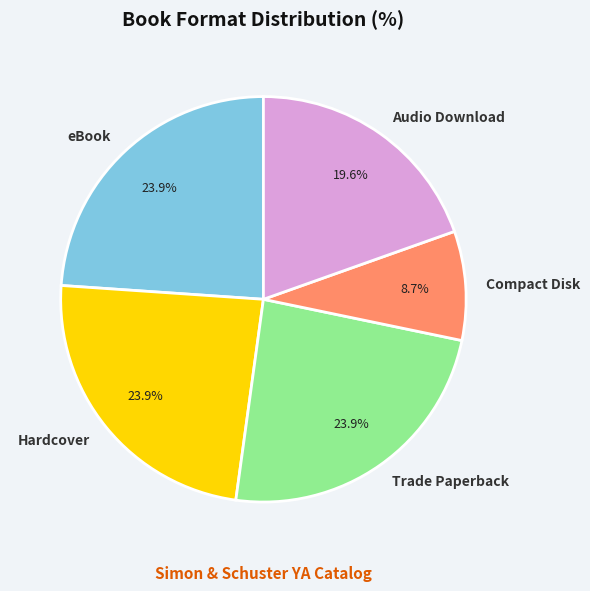

Is Trade Paperback the majority of the pie?

No